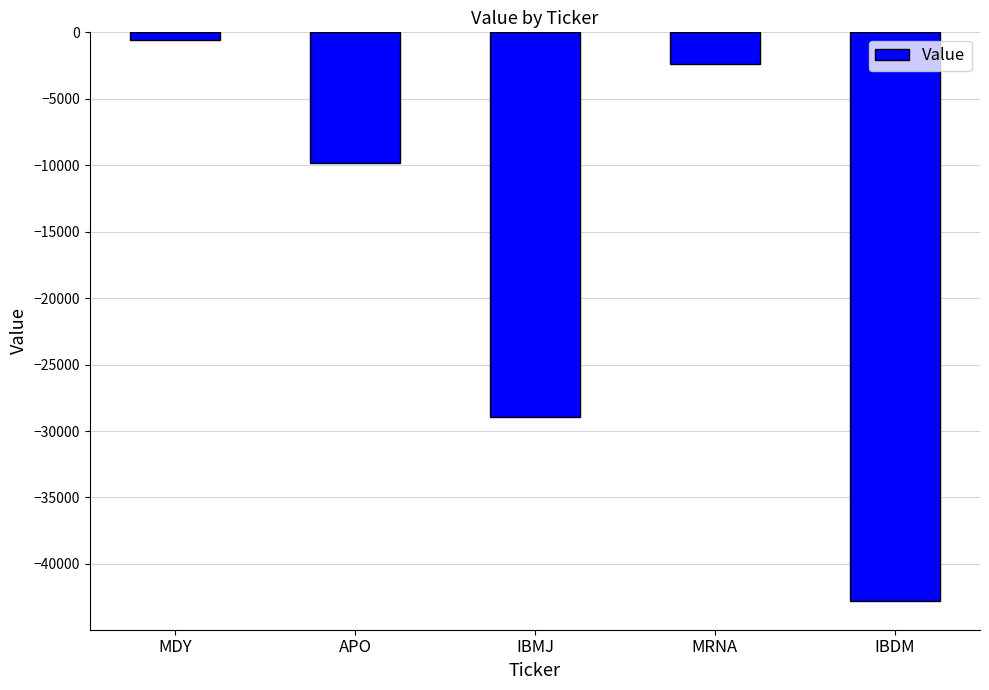

True or false: the data shows -28967 at IBMJ.

True